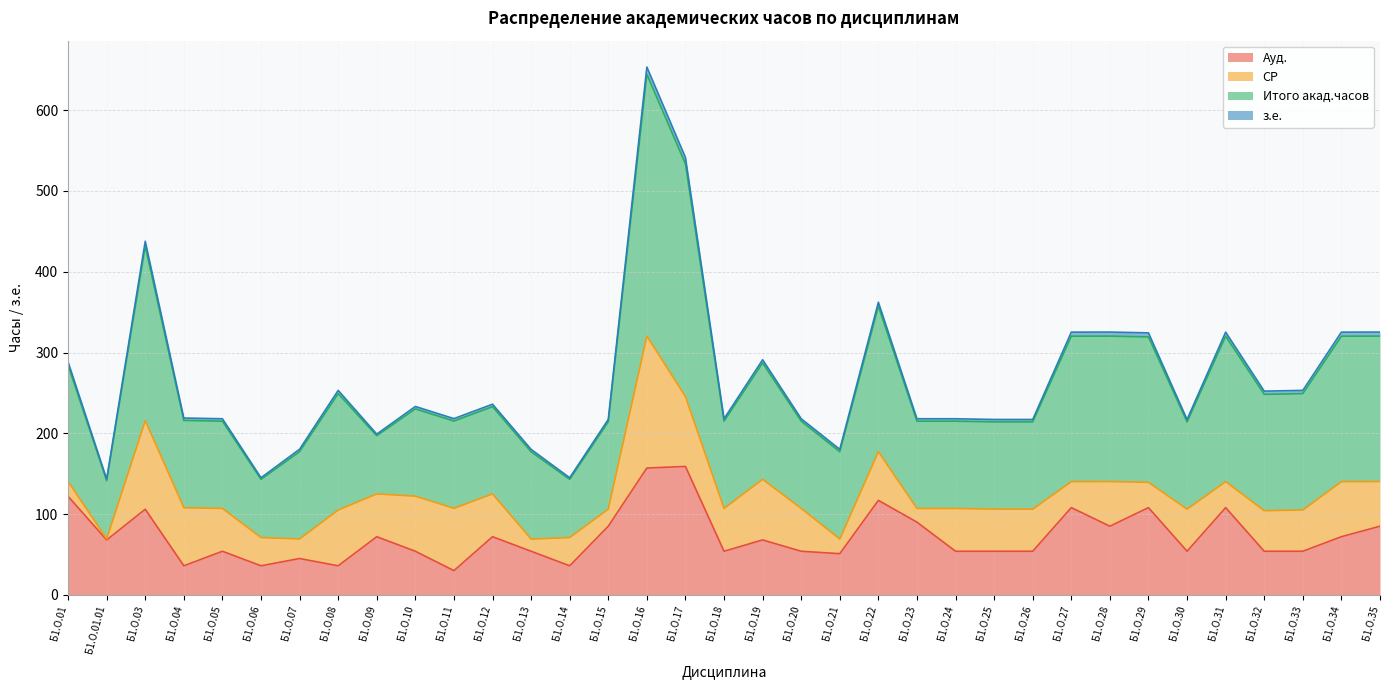

Is it true that Итого акад.часов equals 325.2 at Б1.О.31?

True